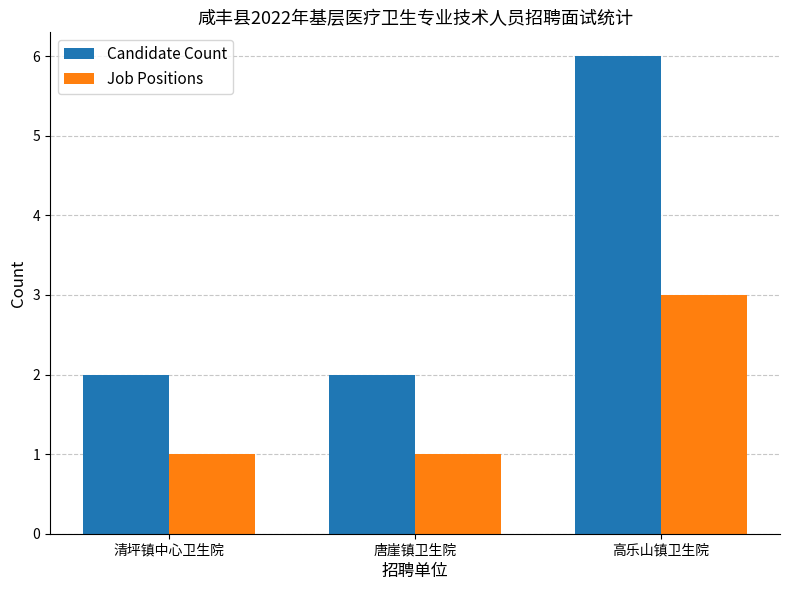

What is the total value across all series at 高乐山镇卫生院?

9